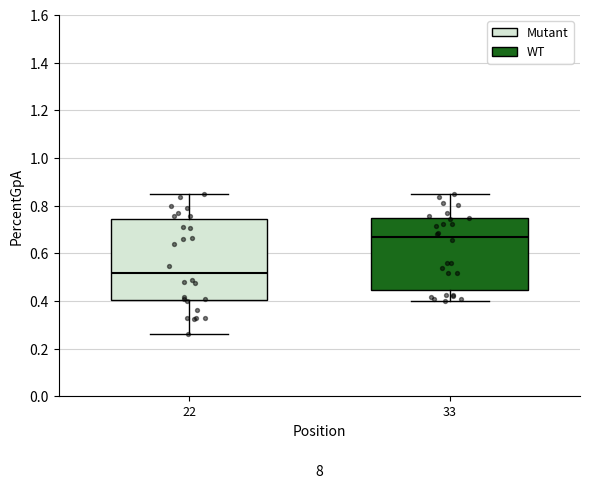

Comparing the boxes themselves (not the whiskers), which one is the tallest?

22